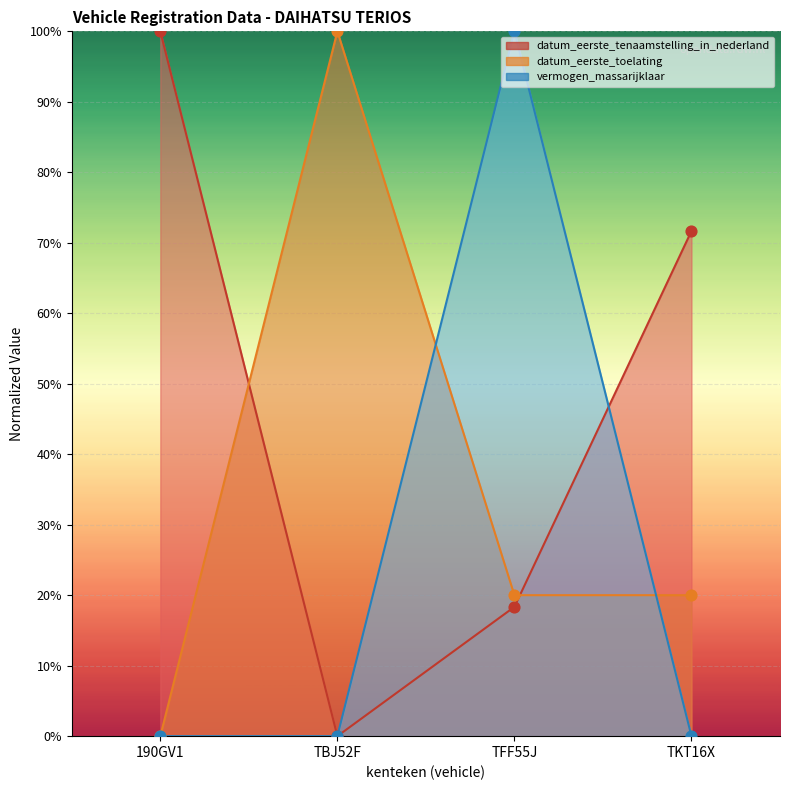

What is the total value across all series at TKT16X?

91.7